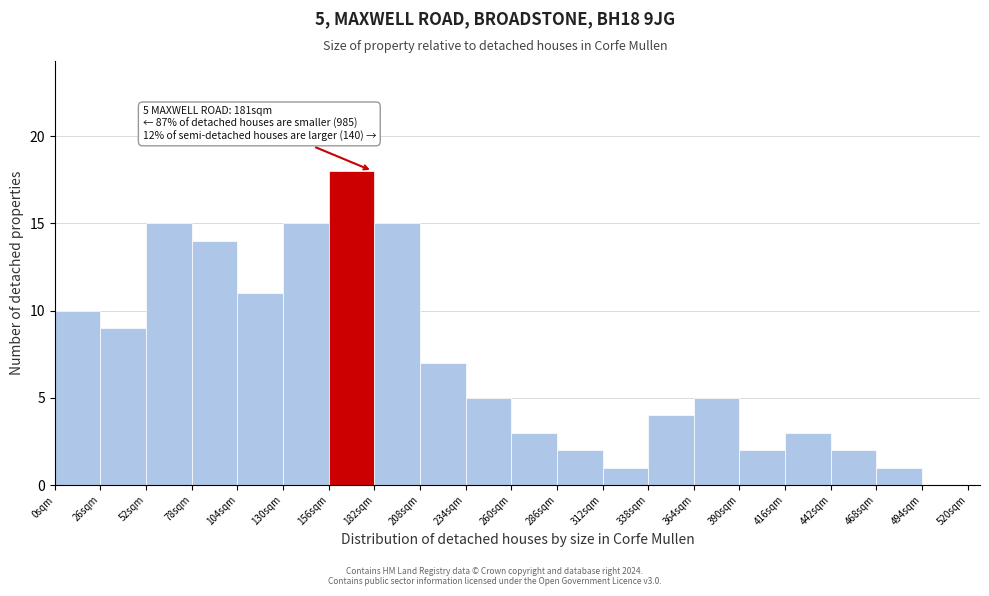

Over which range of the x-axis is the bar tallest?

156 to 182